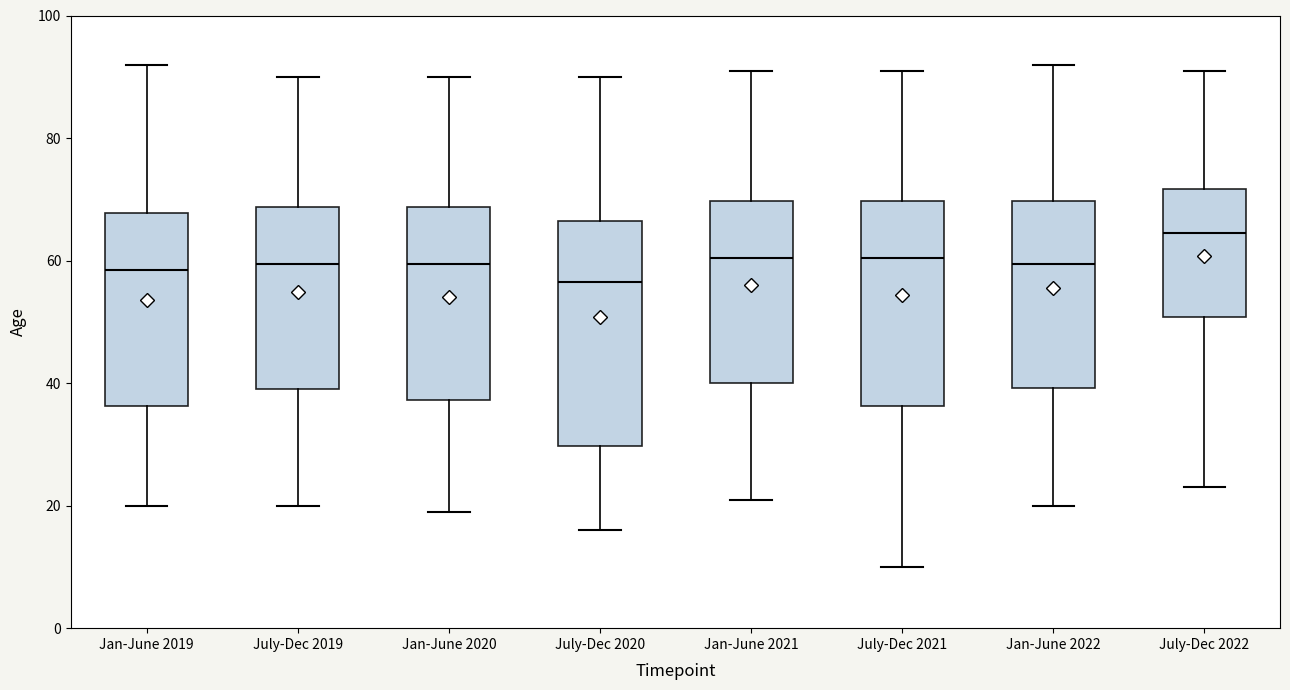

Where is the upper edge of the box for July-Dec 2019 on the y-axis? The values are not printed on the chart, so give them approximately, as read against the axis.

68